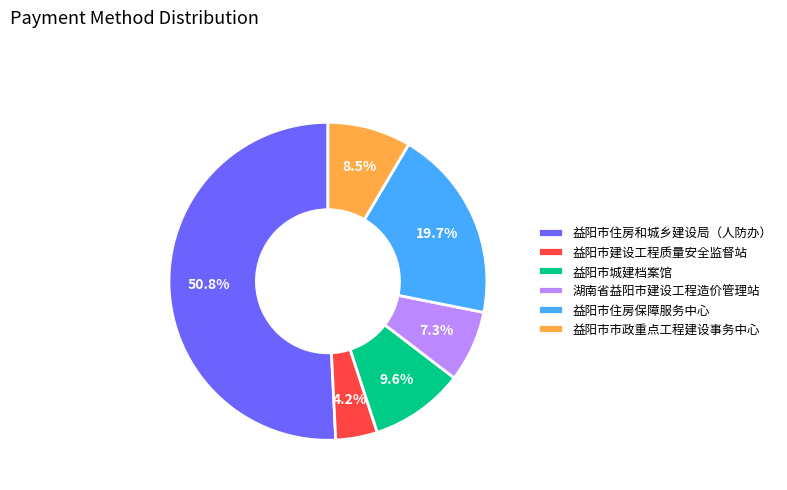

Is it true that 益阳市市政重点工程建设事务中心 is 16% of the pie?

False